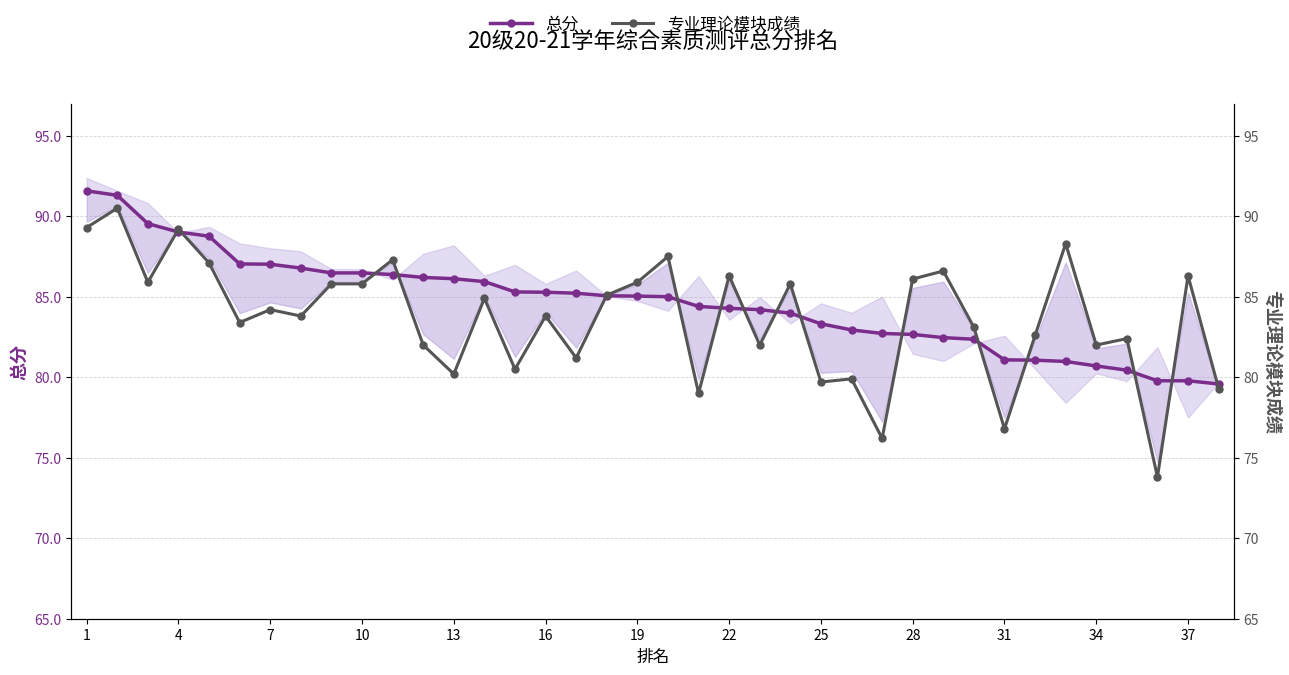

At which label does 专业理论模块成绩 first exceed 84?

1